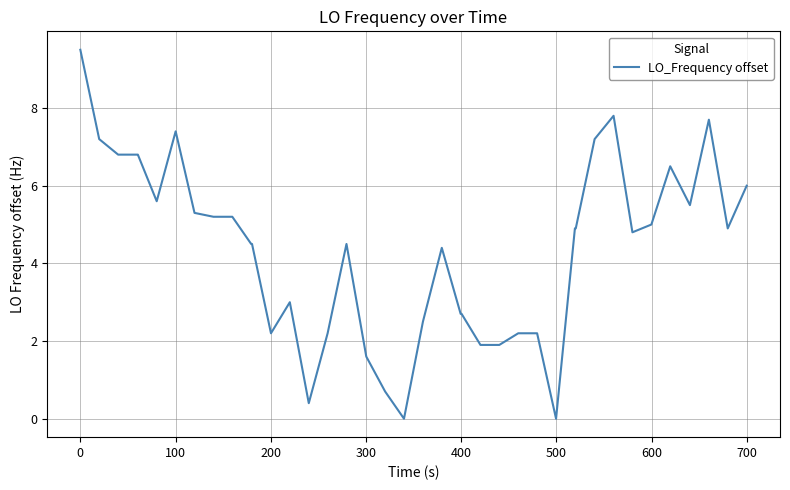

What is the difference between the maximum and minimum values?

9.5